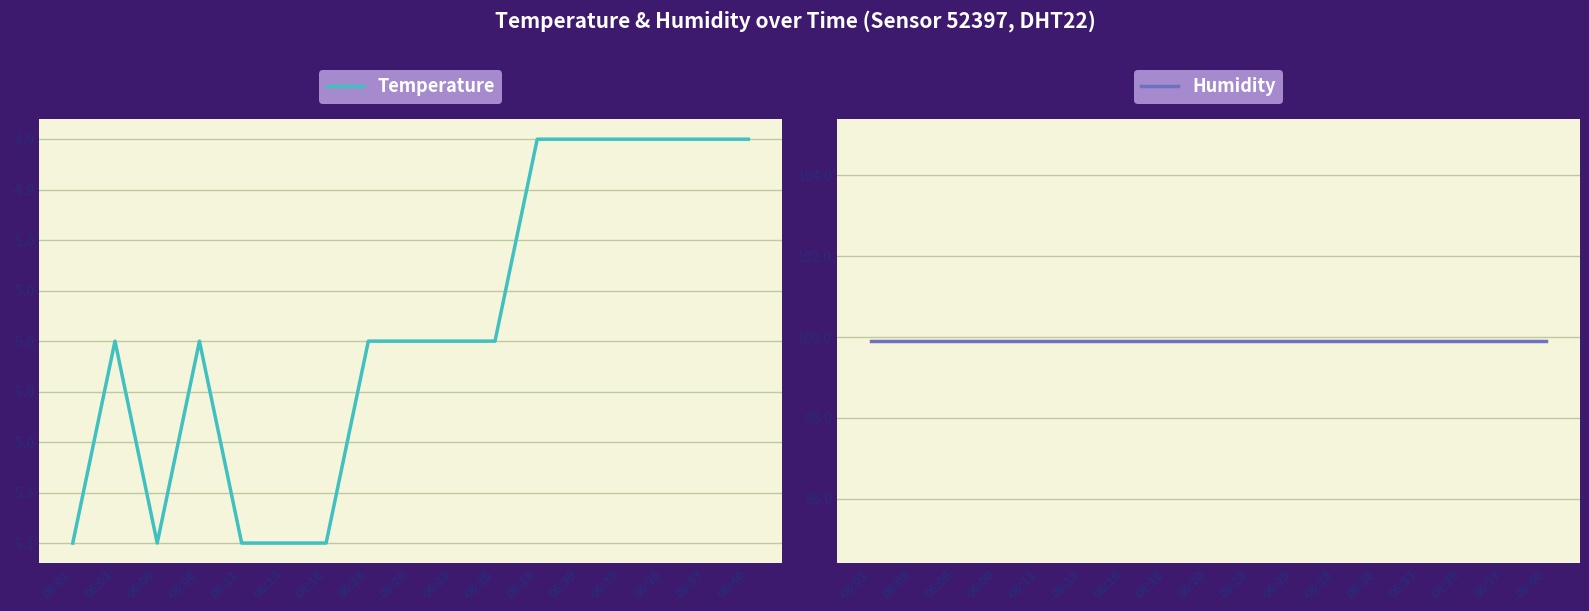

True or false: Temperature and Humidity cross at least once.

False